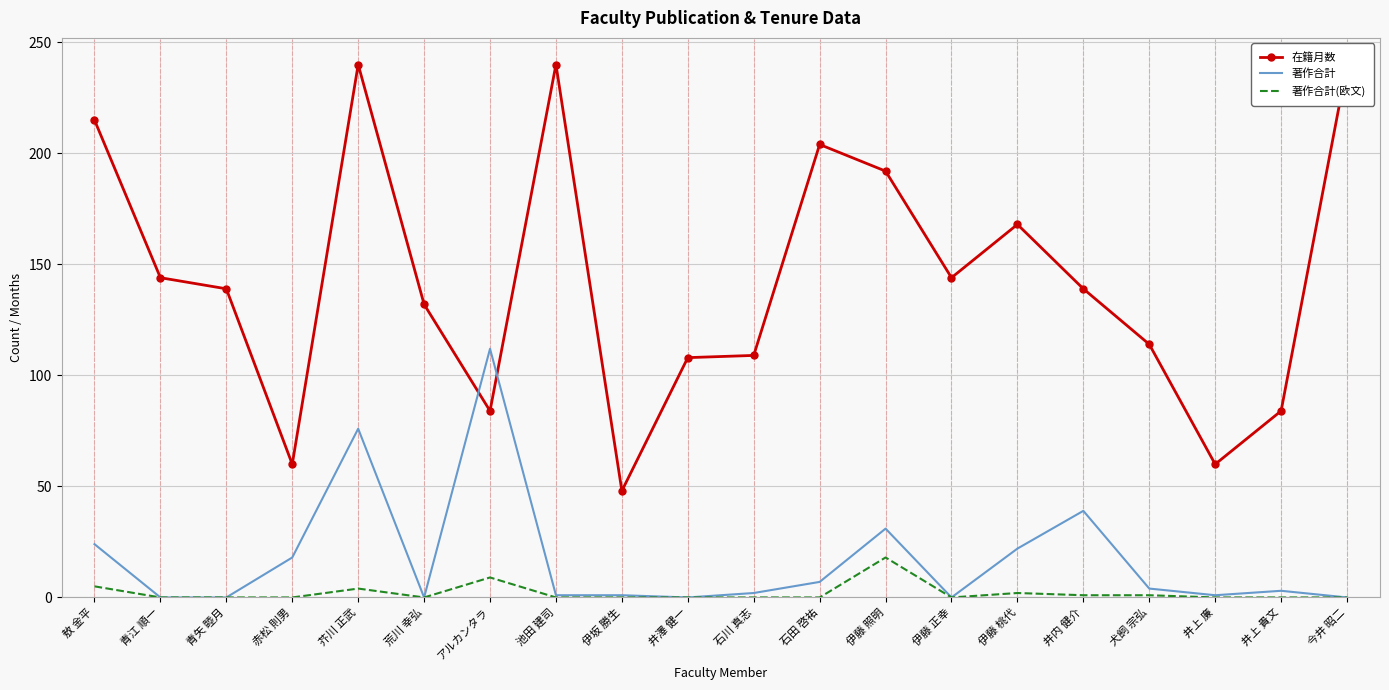

What is the total value across all series at 石田 啓祐?

211